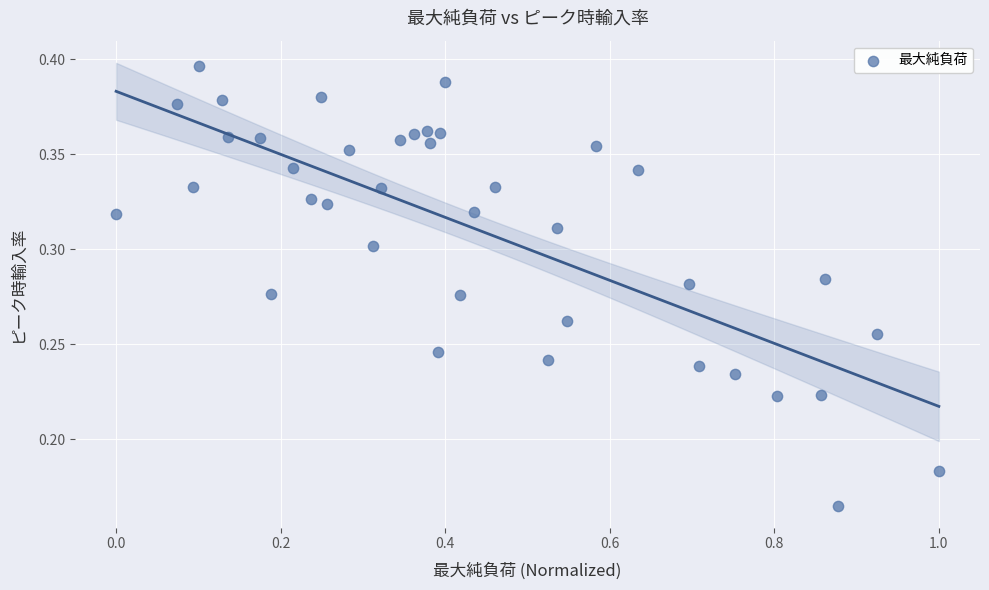

What is the range of X values (max minus min)?

1.0